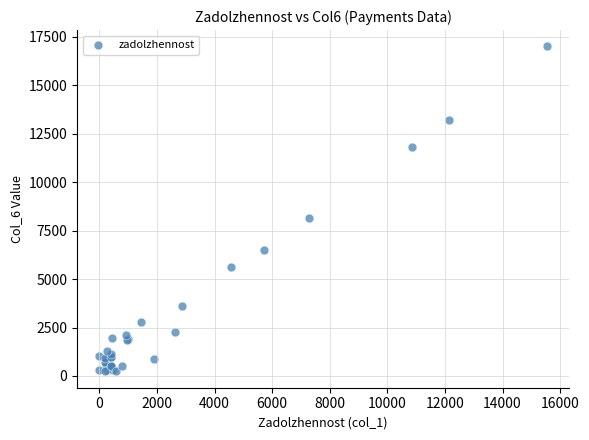

What Y value in the scatter plot is closest to 8621?

8155.5